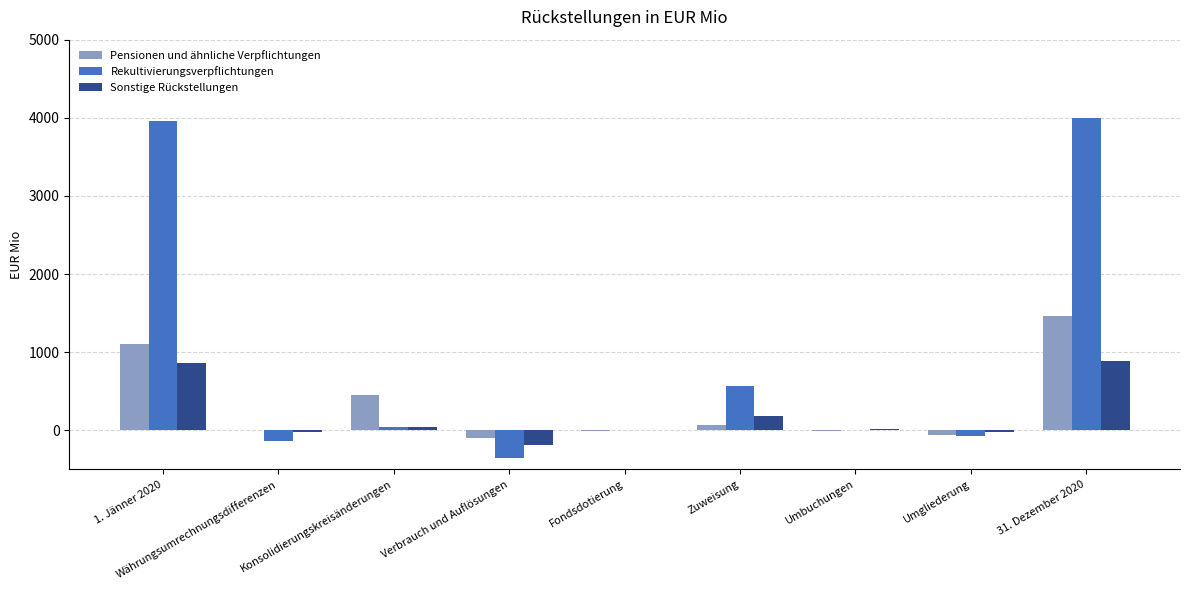

Where is Rekultivierungsverpflichtungen nearest to the value 1824?

Zuweisung